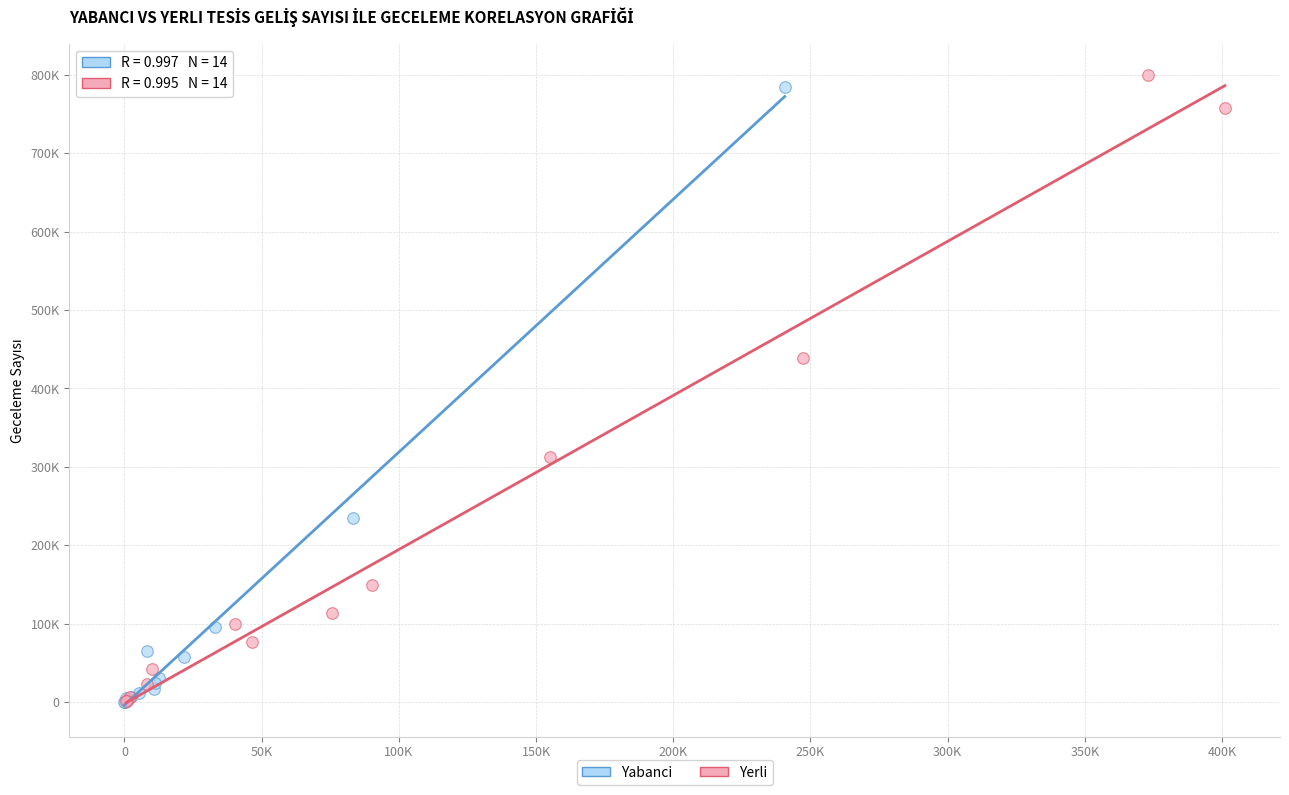

What are all the series names shown in the legend?

Yabanci, Yerli